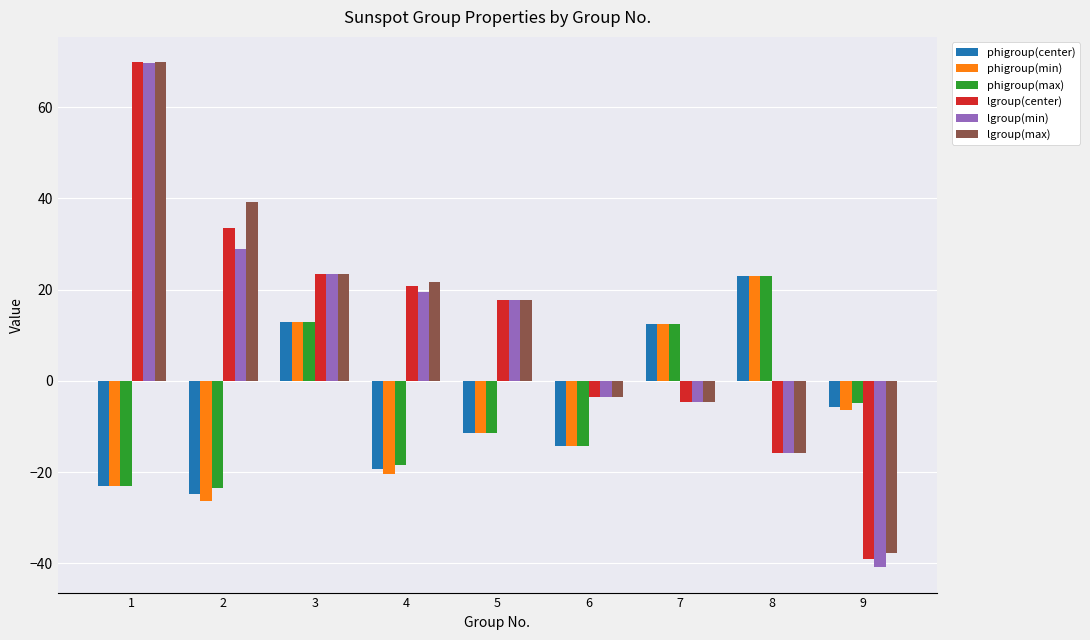

At which label is lgroup(max) closest to 16?

5